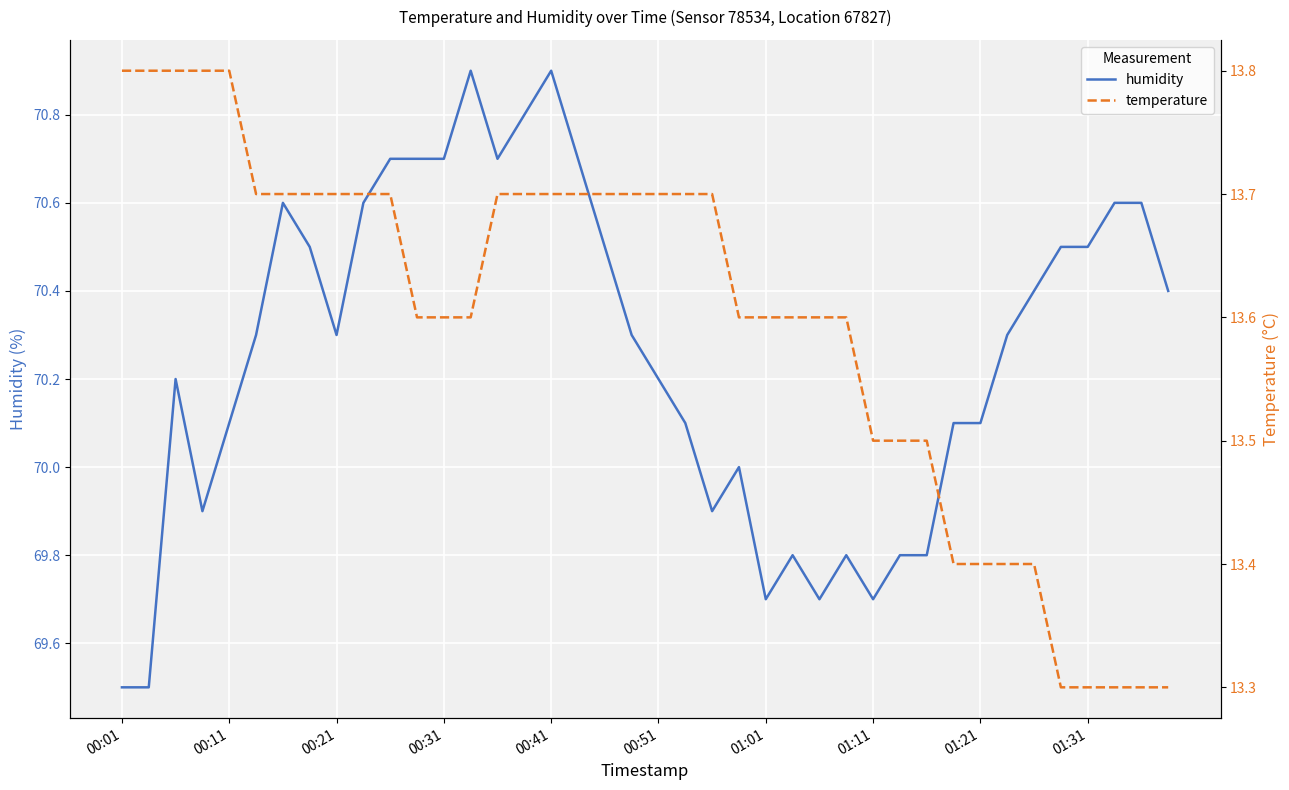

What is the difference between the maximum and minimum values in the temperature series?

0.5